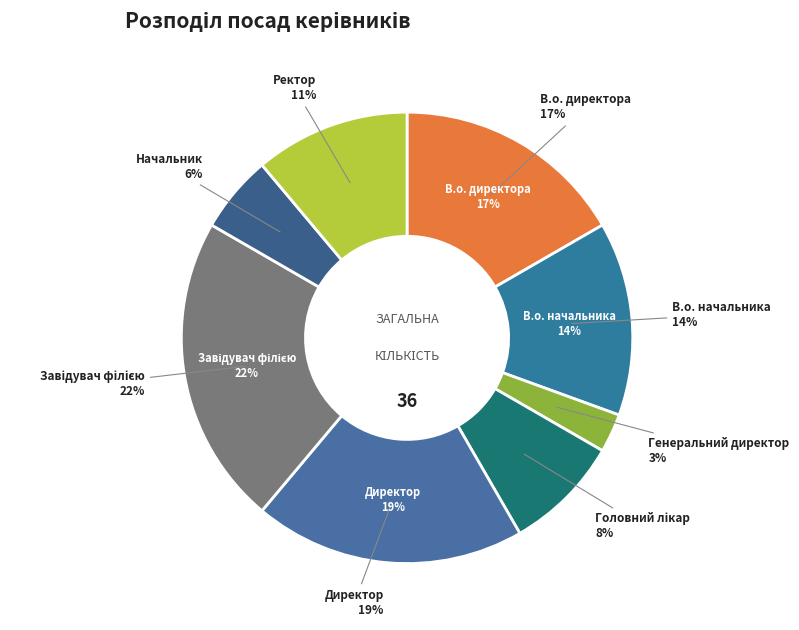

Count the number of slices in the pie.

8